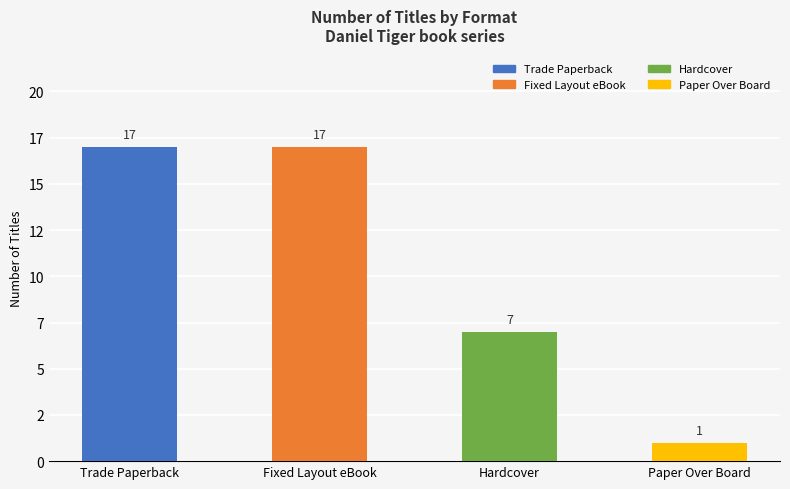

Reading left to right, list all the values displayed in this chart.

Trade Paperback=17	Fixed Layout eBook=17	Hardcover=7	Paper Over Board=1